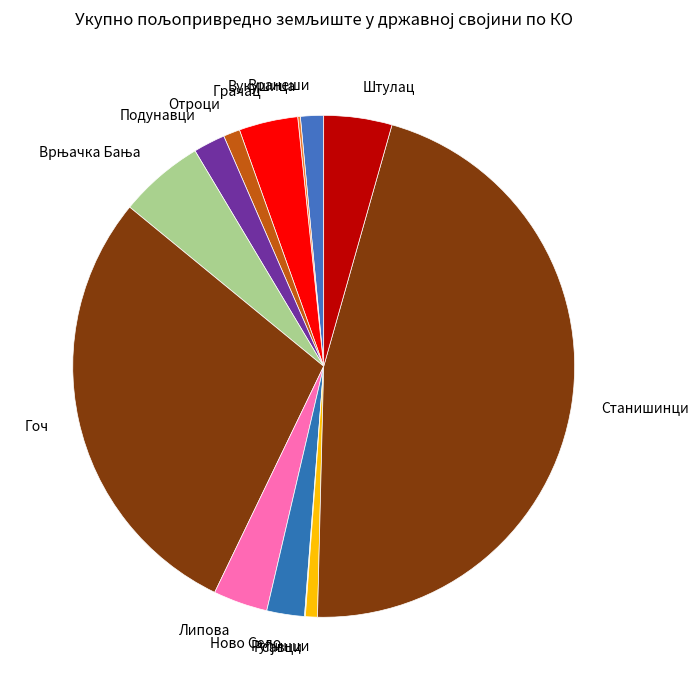

Is the sum of Вранеши and Подунавци greater than half?

No